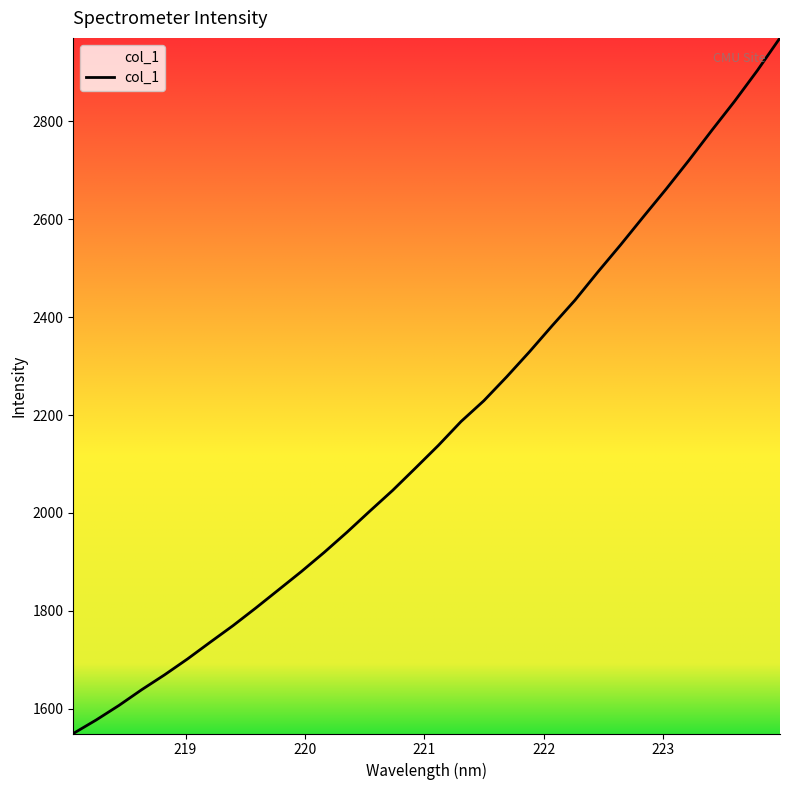

What is the greatest value displayed?

2970.8